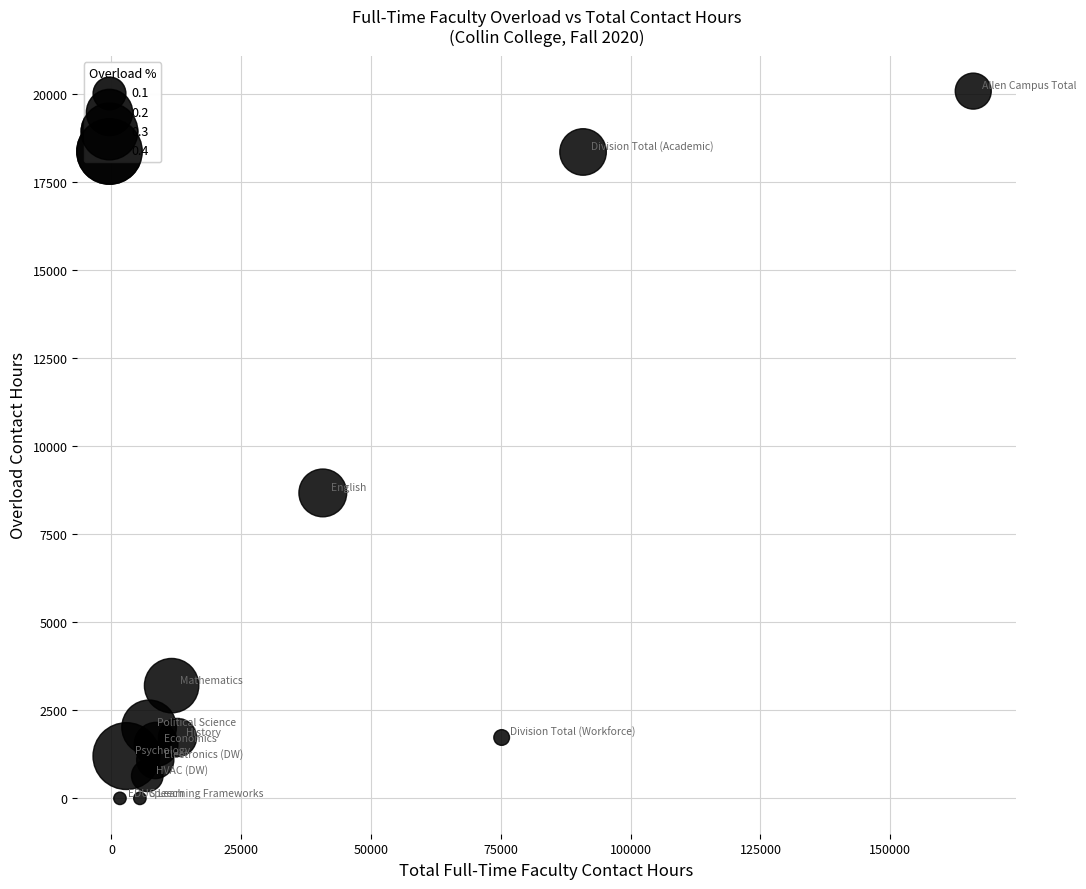

What Y value in the scatter plot is closest to 10040?

8672